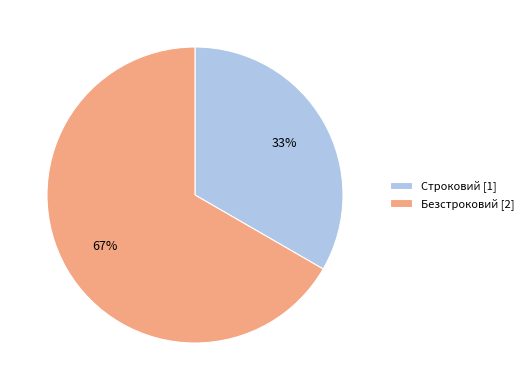

Which has a higher value, Безстроковий or Строковий?

Безстроковий